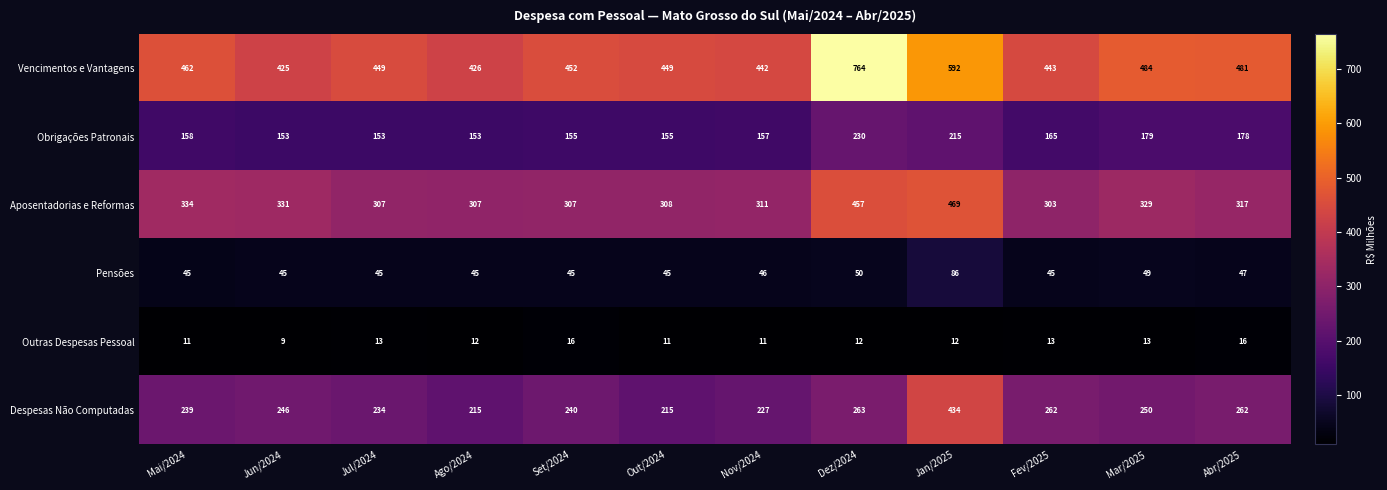

Which series has the widest spread of values?

Vencimentos e Vantagens